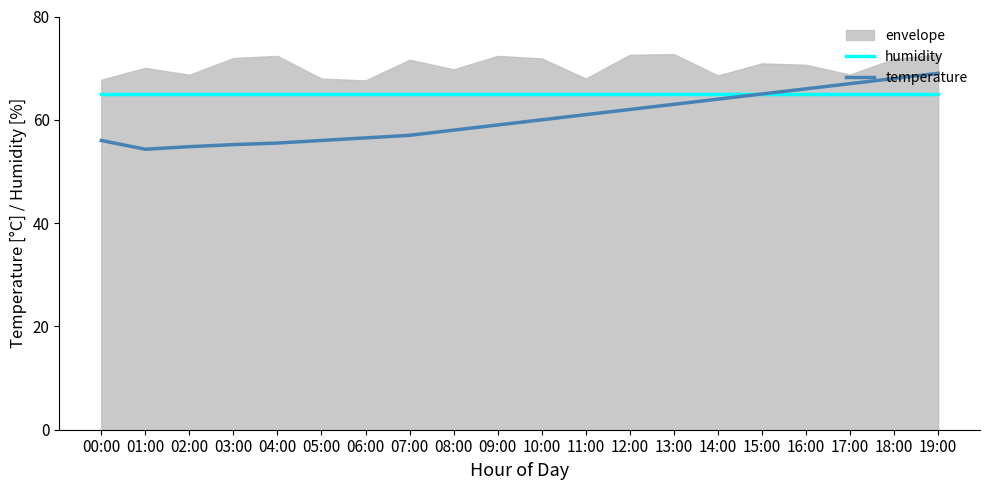

How many intersections are there between humidity and temperature?

1